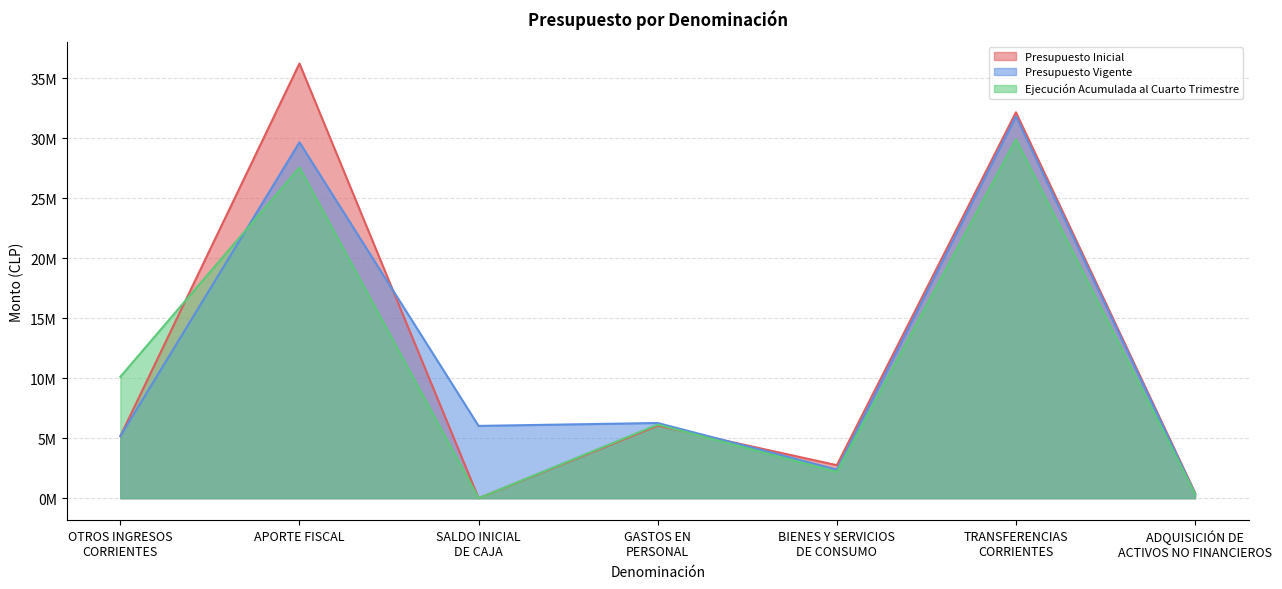

Reading left to right, transcribe all the data shown in this chart.

Presupuesto Inicial: 5171848	36241134	0	6042864	2751727	32170603	447788
Presupuesto Vigente: 5171848	29672798	6027798	6269228	2384755	31838899	379562
Ejecución Acumulada al Cuarto Trimestre: 10122196	27566288	0	6135664	2196072	29914857	334681